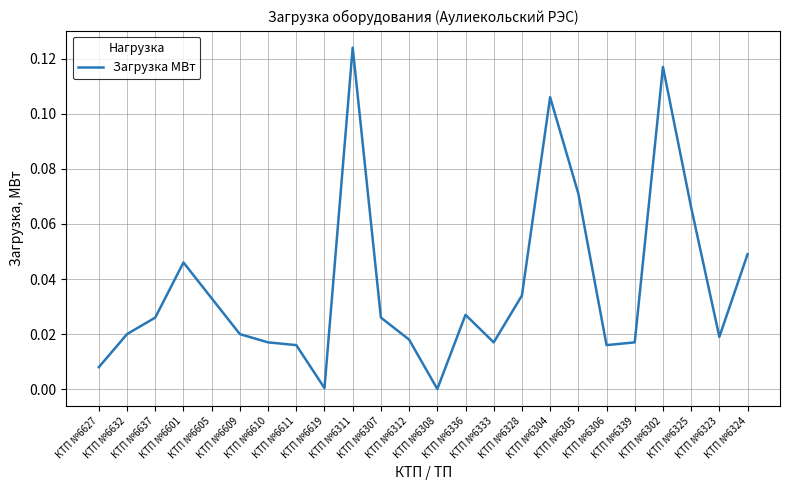

What is the difference between the second highest and second lowest values?

0.1